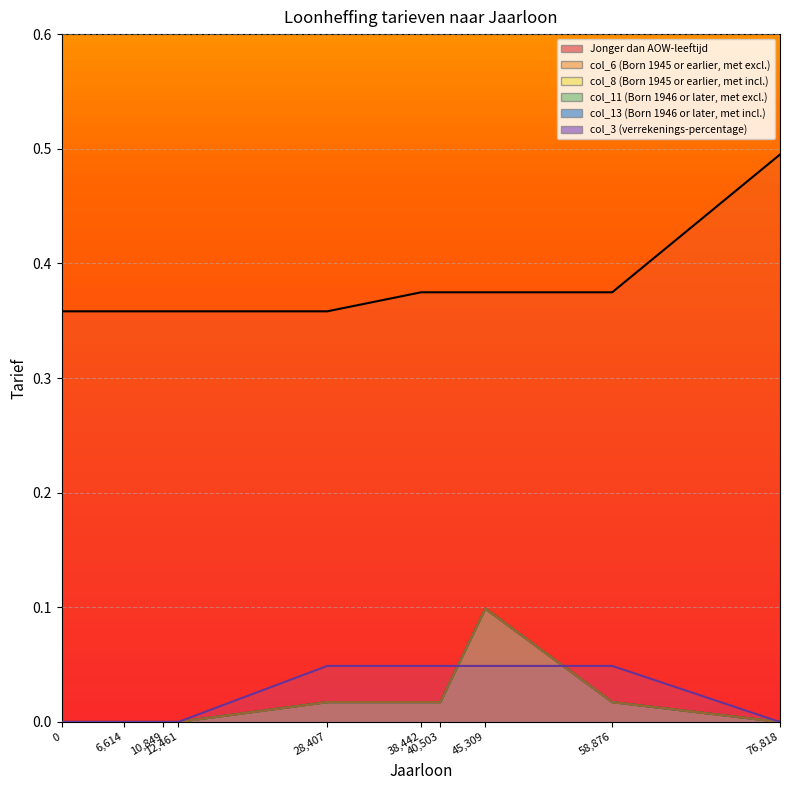

Which series has the widest spread of values?

Jonger dan AOW-leeftijd